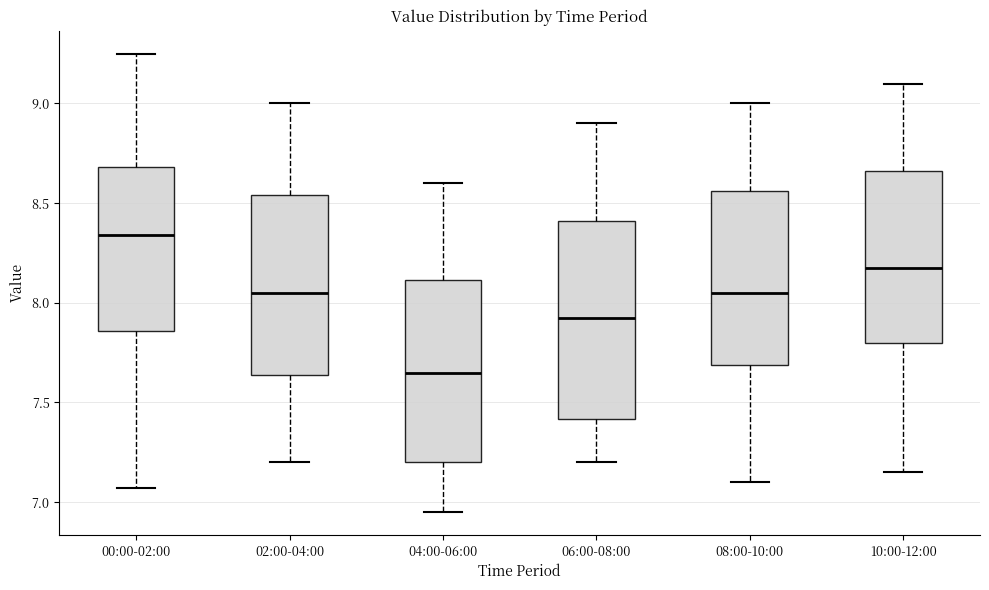

Which box has the highest median line?

00:00-02:00